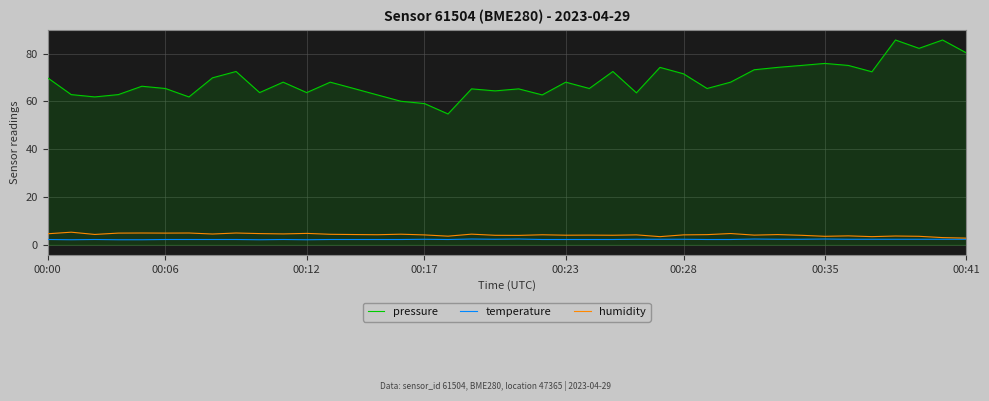

What is the maximum value for pressure?

85.8